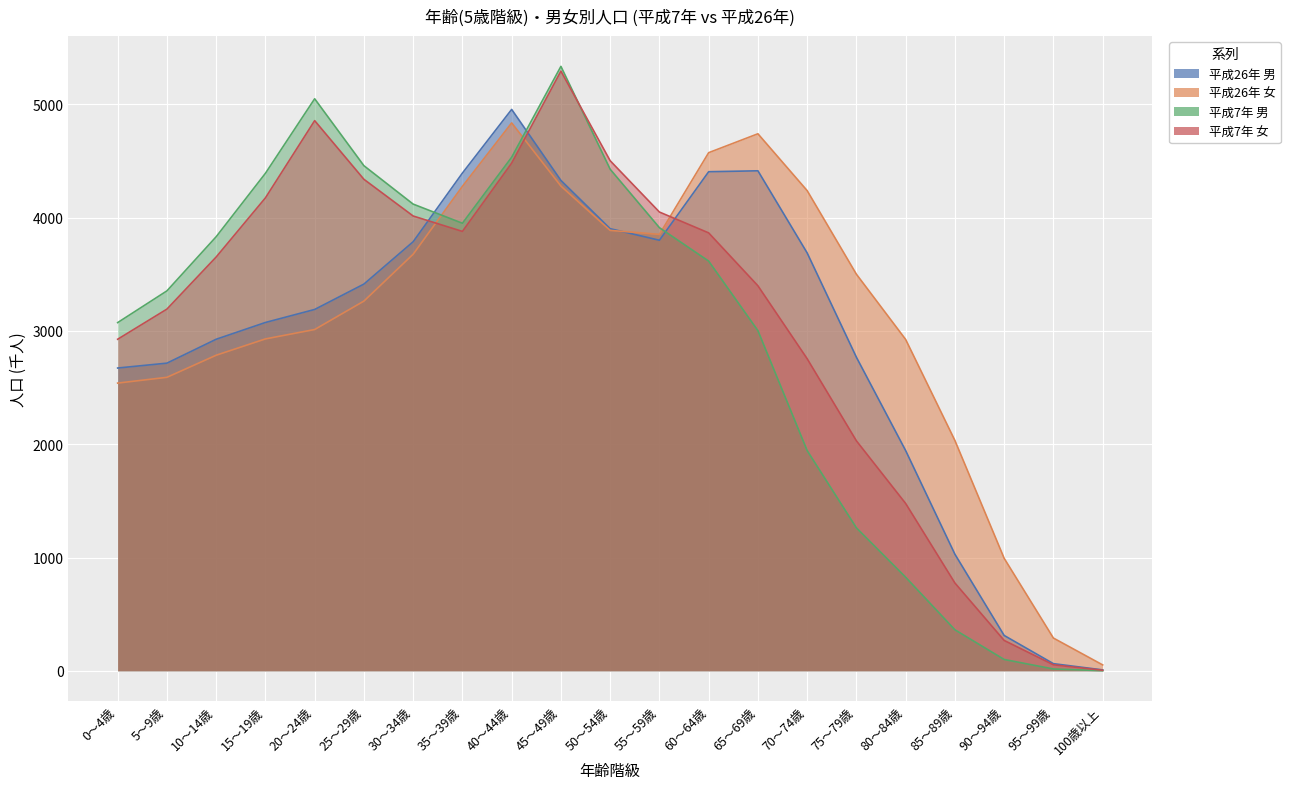

What is the difference between the 平成26年 女 values at 85～89歳 and 75～79歳?

1468